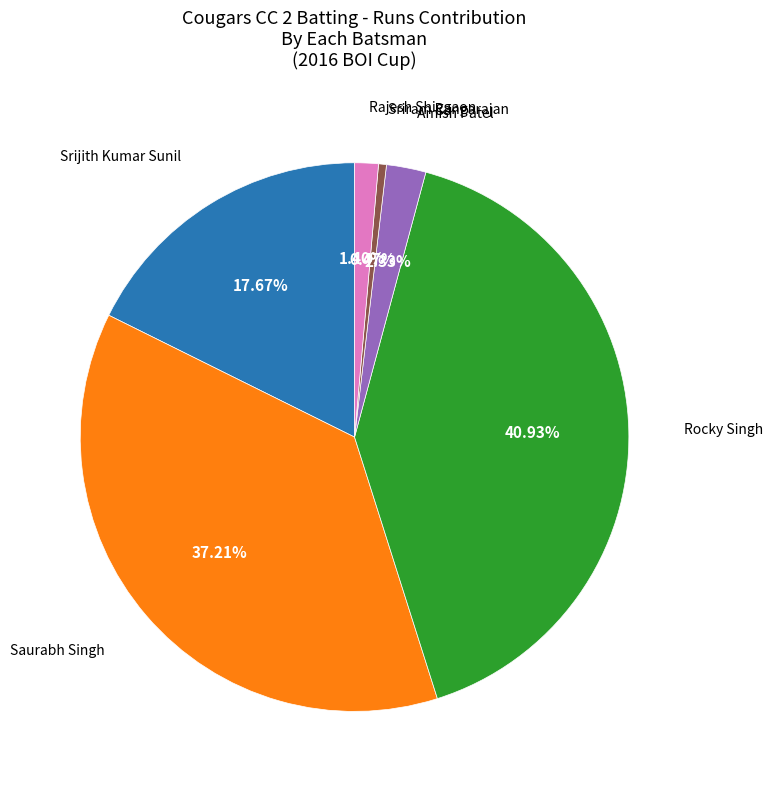

Is there any slice that represents more than half of the pie?

No